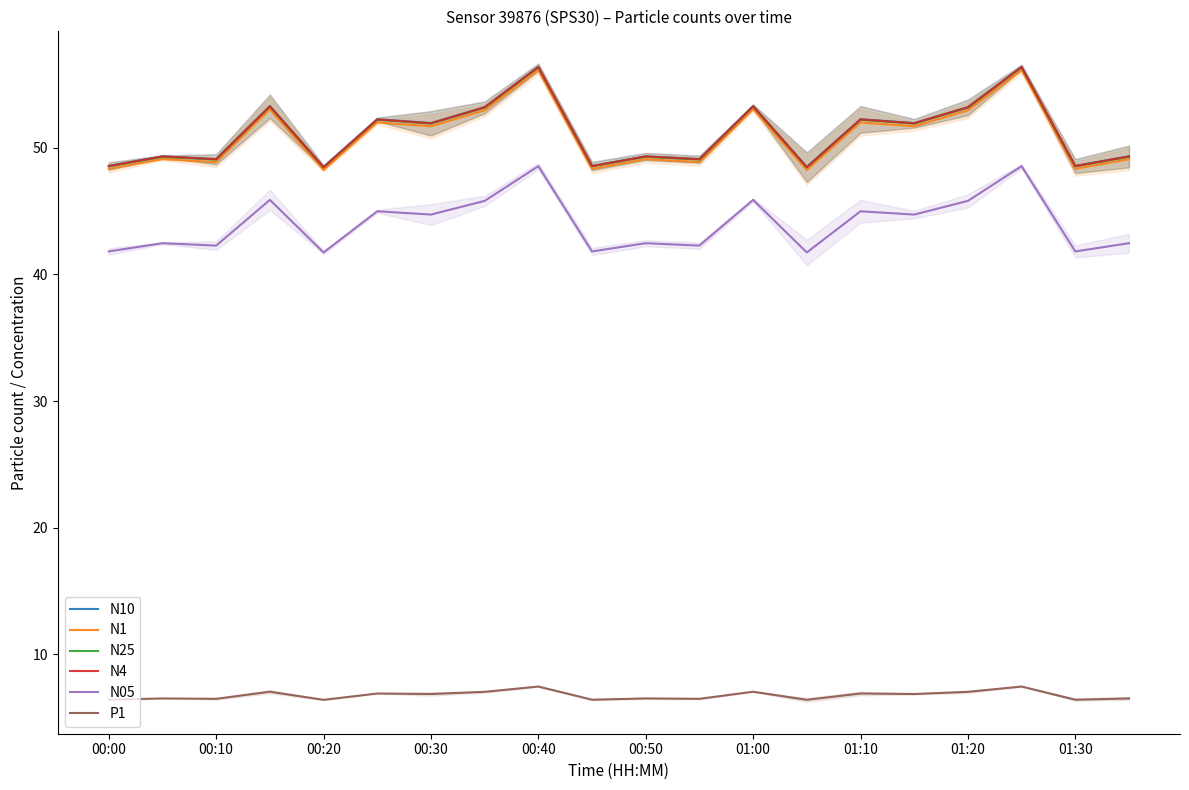

Which series has the largest range (max minus min)?

N4